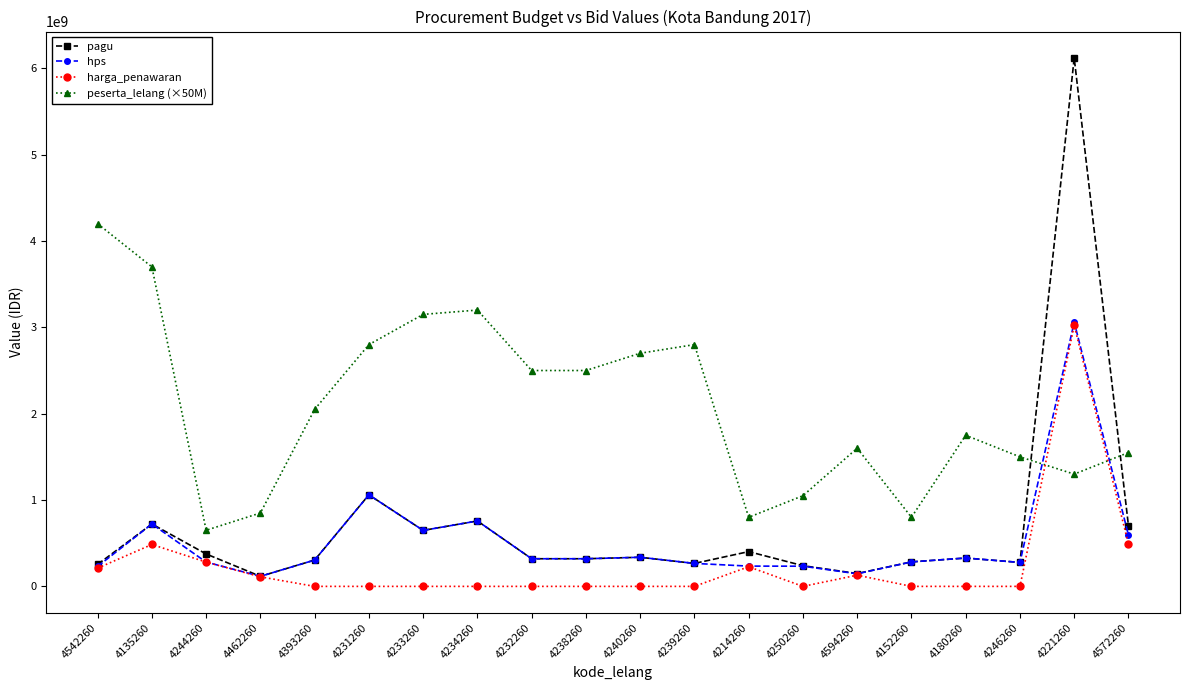

The peserta_lelang (×50M) series shows 1014259817 at 4542260. True or false?

False